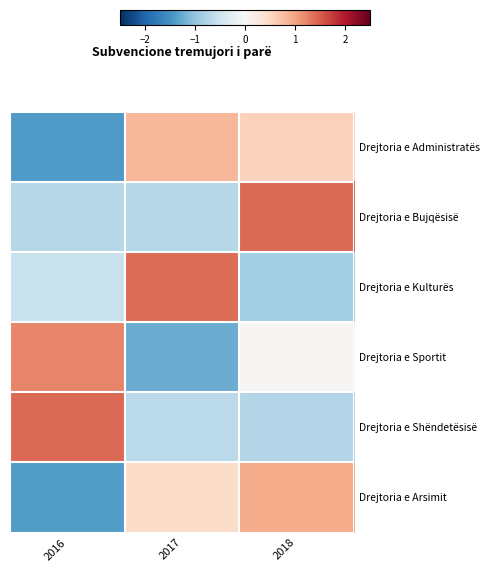

Which label corresponds to the largest value in the chart?

2018